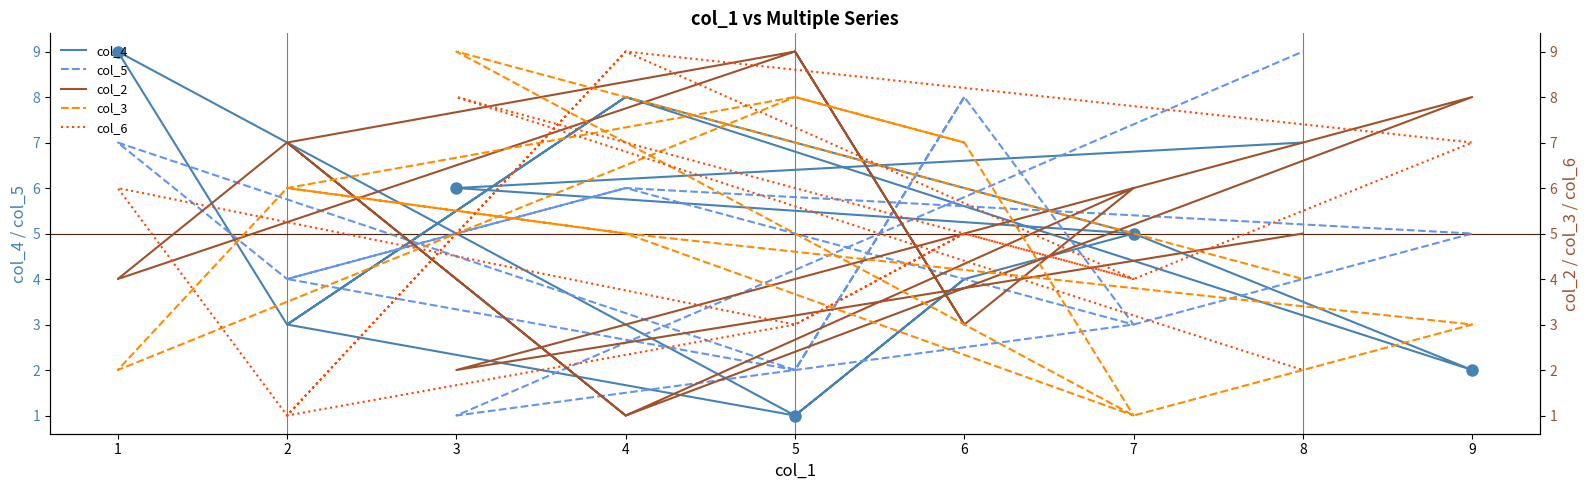

How many interior local valleys does the col_3 series have?

3